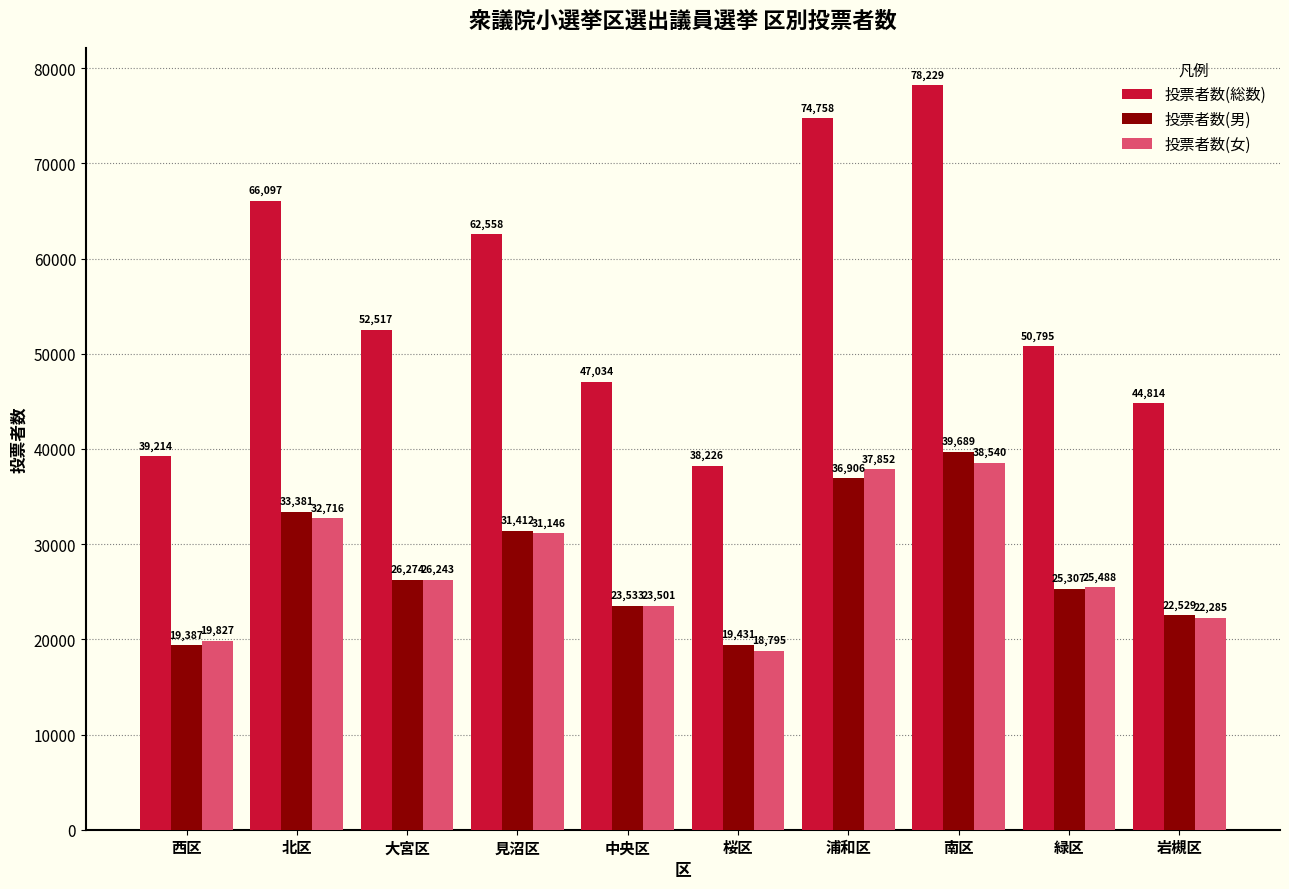

Reading left to right, transcribe all the data shown in this chart.

投票者数(総数): 39214	66097	52517	62558	47034	38226	74758	78229	50795	44814
投票者数(男): 19387	33381	26274	31412	23533	19431	36906	39689	25307	22529
投票者数(女): 19827	32716	26243	31146	23501	18795	37852	38540	25488	22285